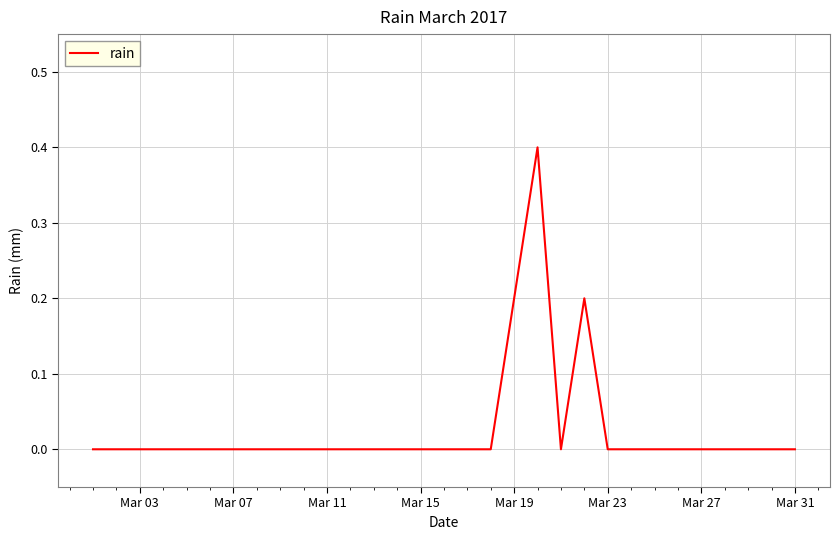

Reading left to right, extract all data points from this chart.

0.0	0.0	0.0	0.0	0.0	0.0	0.0	0.0	0.0	0.0	0.0	0.0	0.0	0.0	0.0	0.0	0.0	0.0	0.2	0.4	0.0	0.2	0.0	0.0	0.0	0.0	0.0	0.0	0.0	0.0	0.0